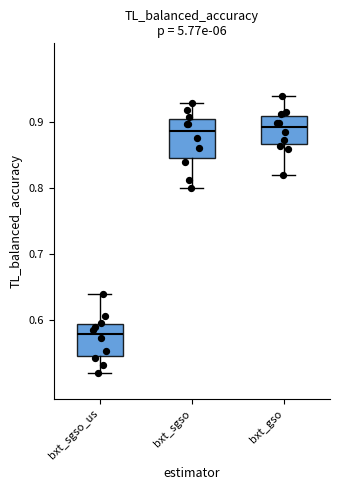

Where does the median line of the box for bxt_sgso sit on the y-axis? The values are not printed on the chart, so give them approximately, as read against the axis.

0.89